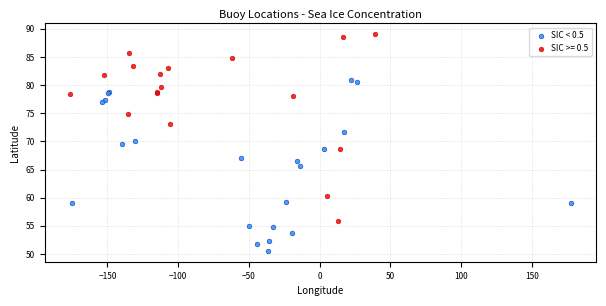

Which series reaches the minimum Y coordinate?

SIC < 0.5